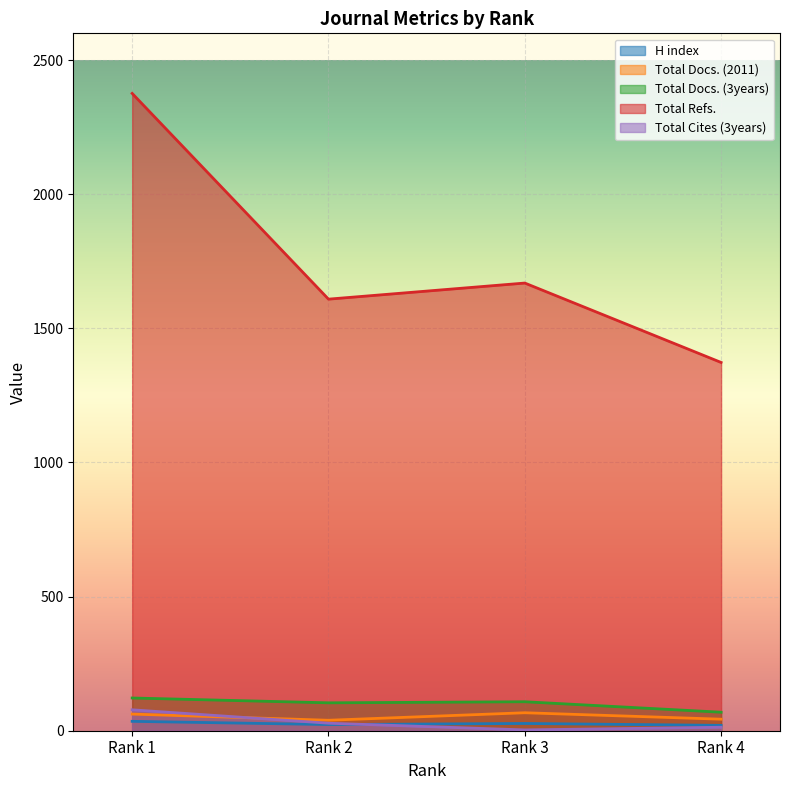

What are all the series names shown in the legend?

H index, Total Docs. (2011), Total Docs. (3years), Total Refs., Total Cites (3years)